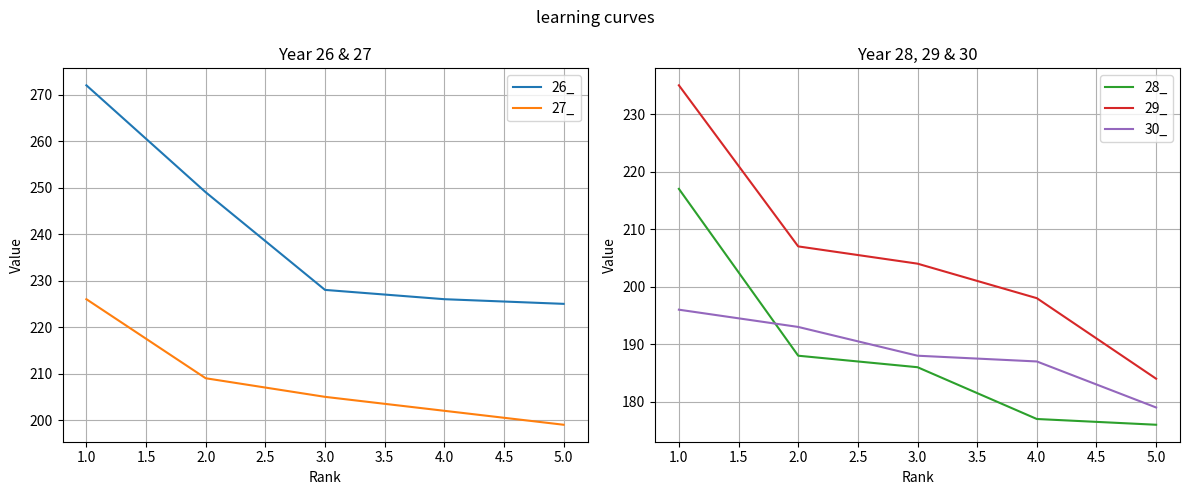

True or false: 29_ and 28_ cross at least once.

False